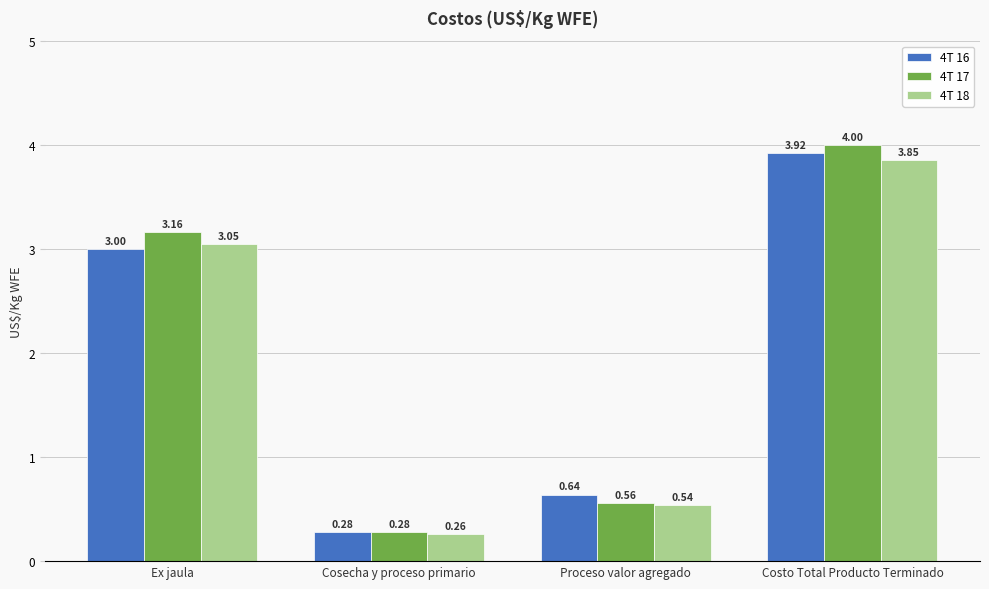

True or false: 4T 17 has a value of 4.0 at Costo Total Producto Terminado.

True